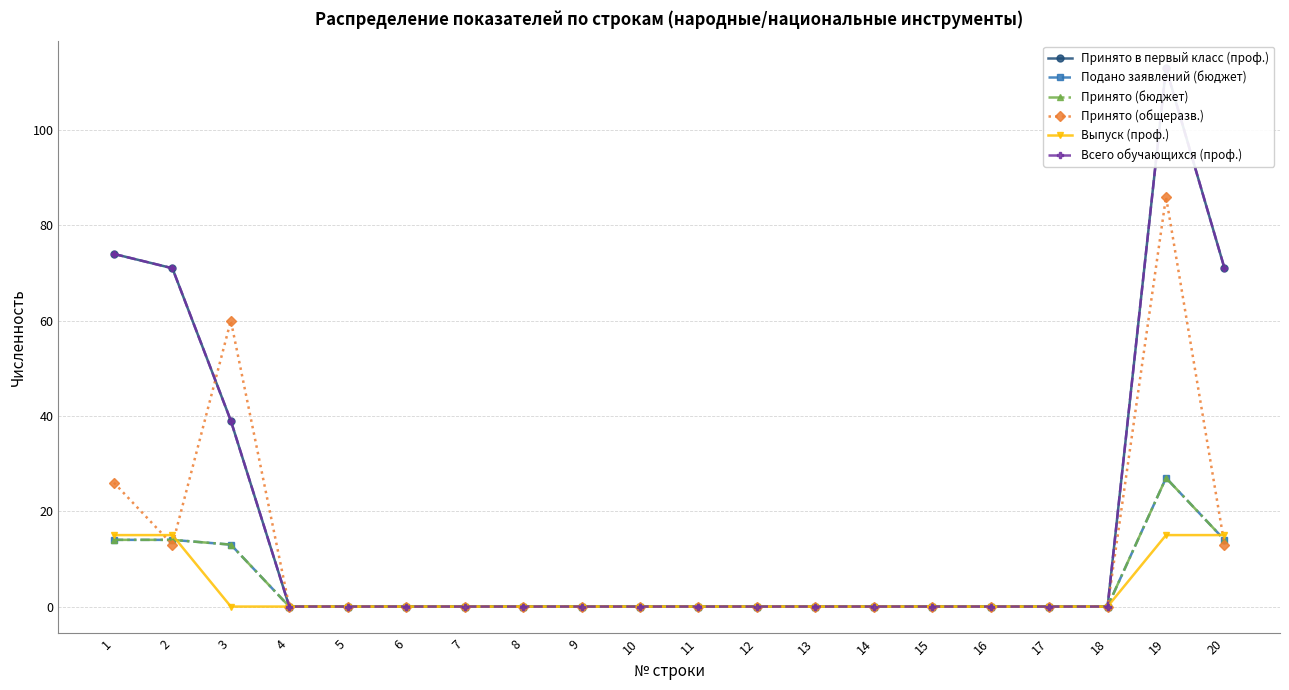

At which label is Принято (бюджет) closest to 13?

3